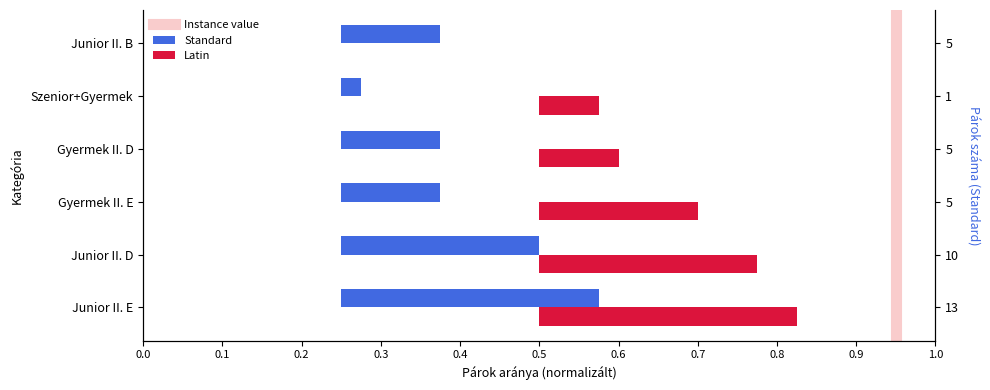

The chart shows a value of 2 at 0.1. True or false?

False